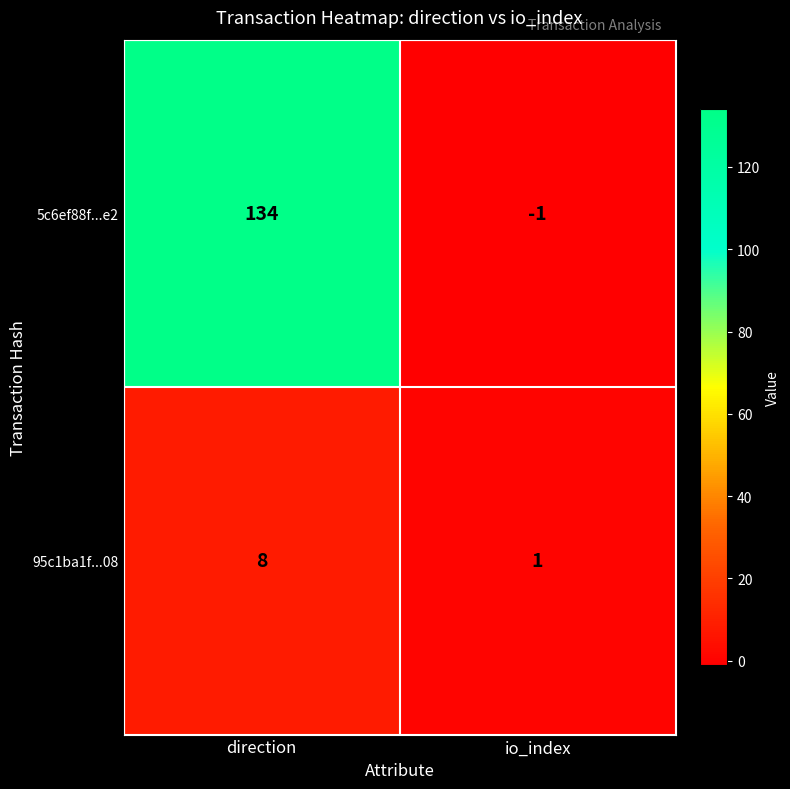

Between direction and io_index, which series saw the biggest shift?

5c6ef88f...e2